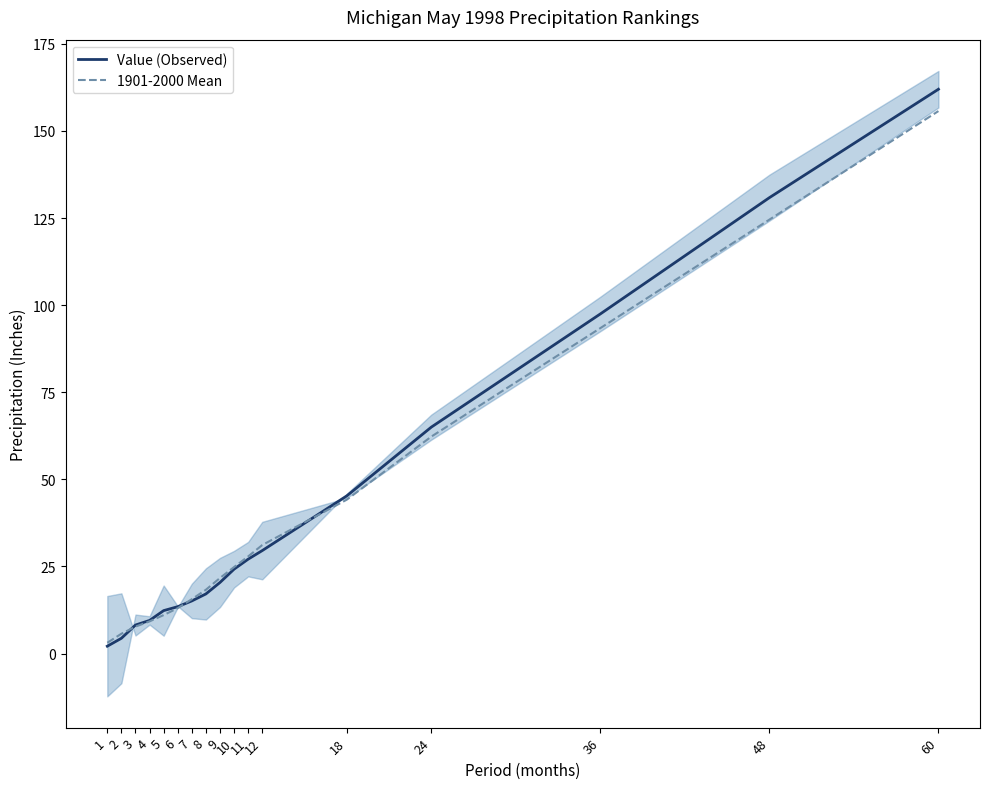

Rank the categories by Value (Observed) value from highest to lowest.

60, 48, 36, 24, 18, 12, 11, 10, 9, 8, 7, 6, 5, 4, 3, 2, 1